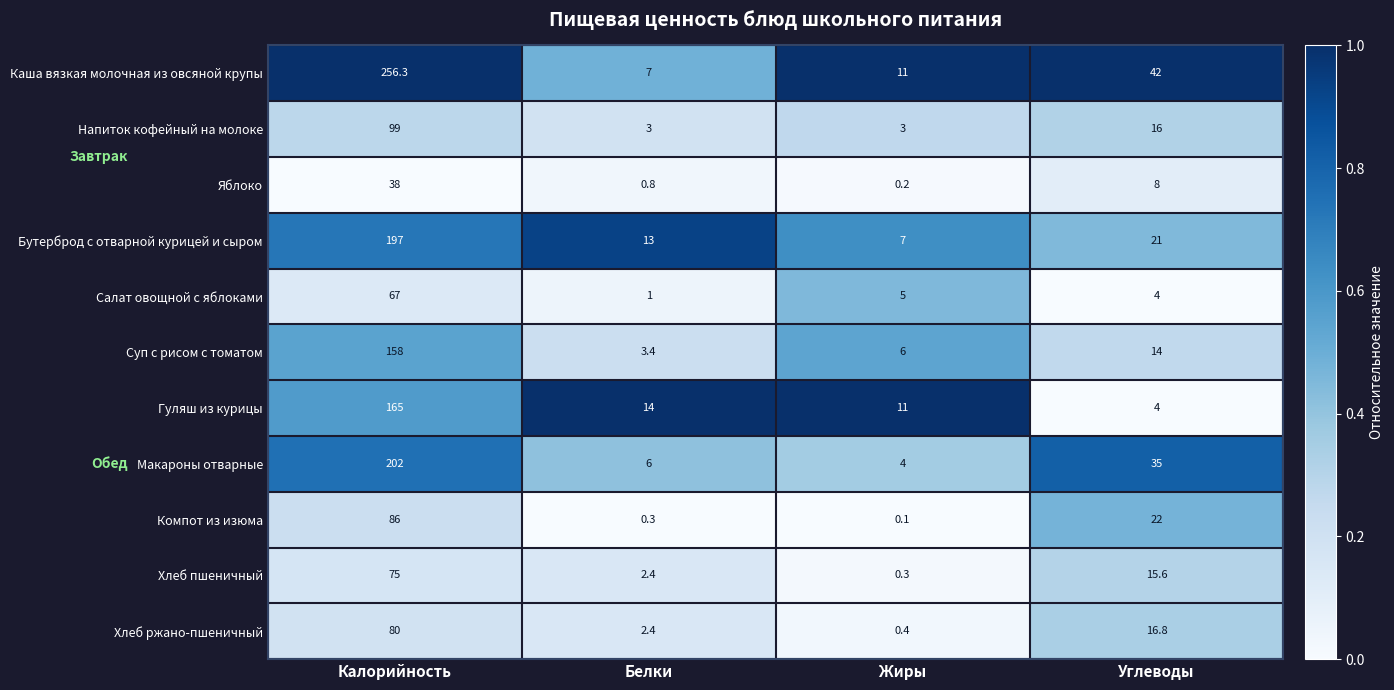

At which label is Салат овощной с яблоками closest to 34?

Жиры